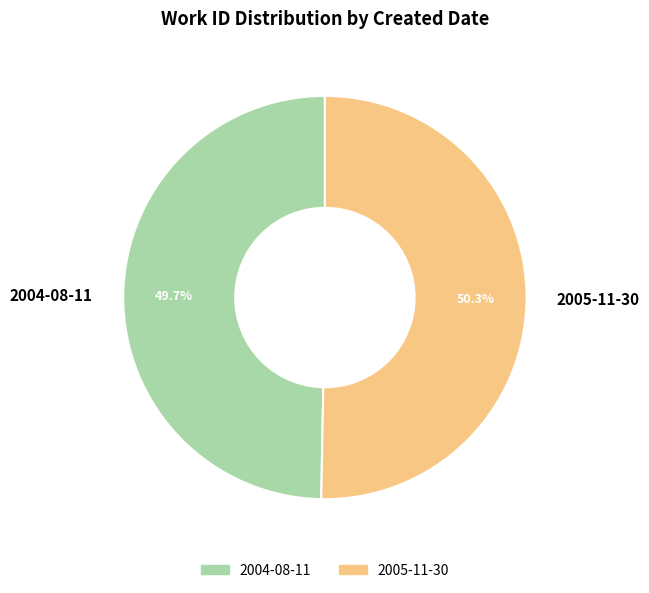

The 2004-08-11 slice represents 50% of the pie. True or false?

True